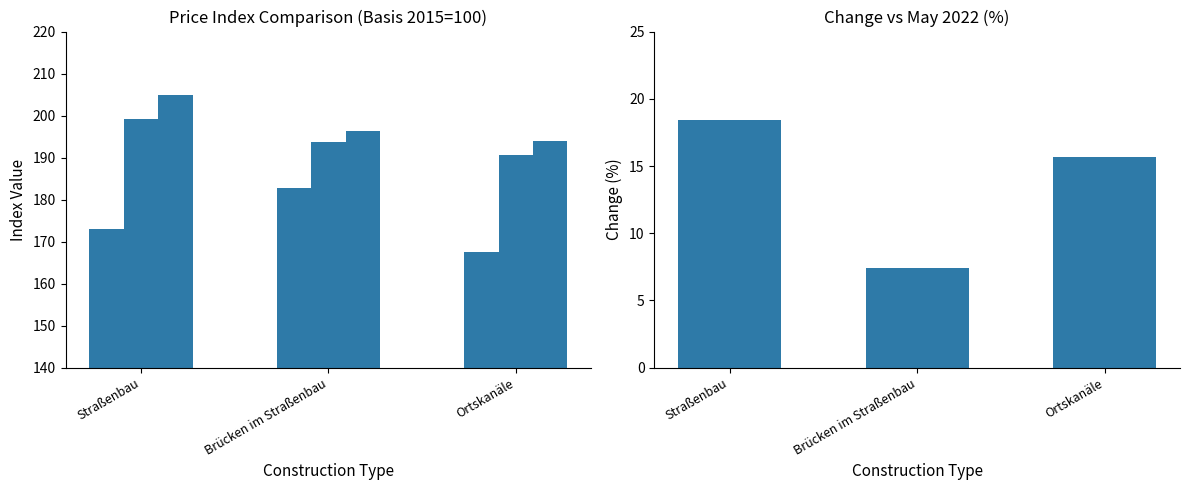

What is the label of the 3rd bar from the left?

Ortskanäle